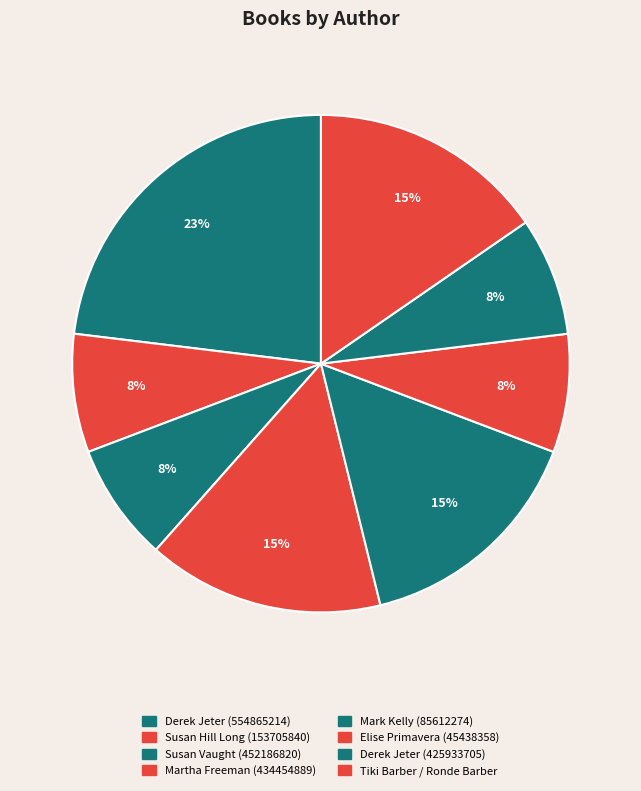

To the nearest percent, what is the combined percentage of Tiki Barber / Ronde Barber and Martha Freeman (434454889)?

31%